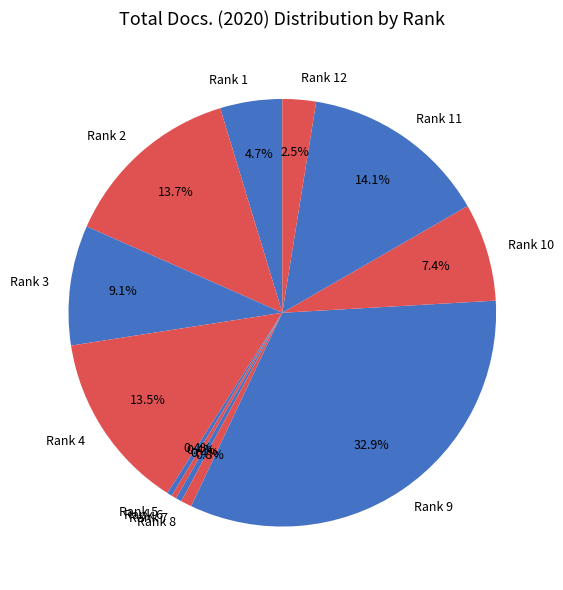

Is it true that Rank 8 is 1% of the pie?

True